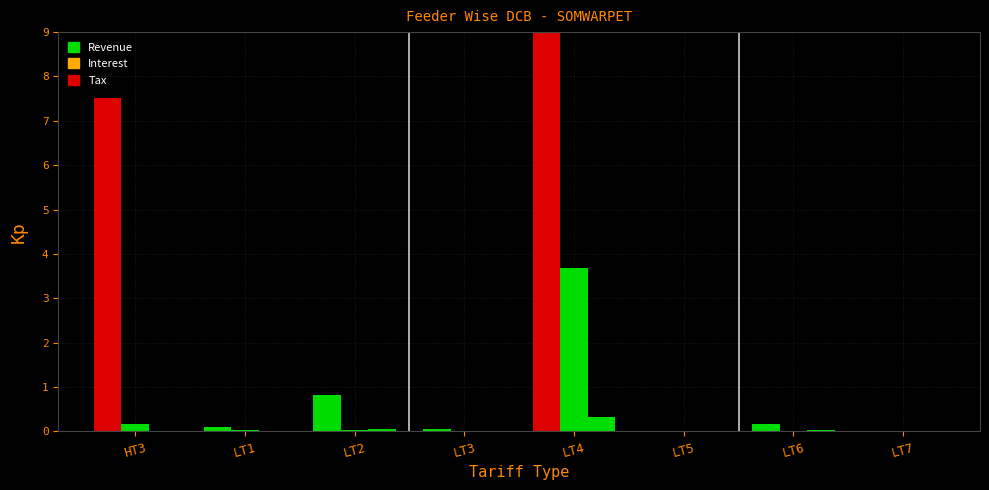

What is the sum of the Tax values at LT4 and LT3?

0.3